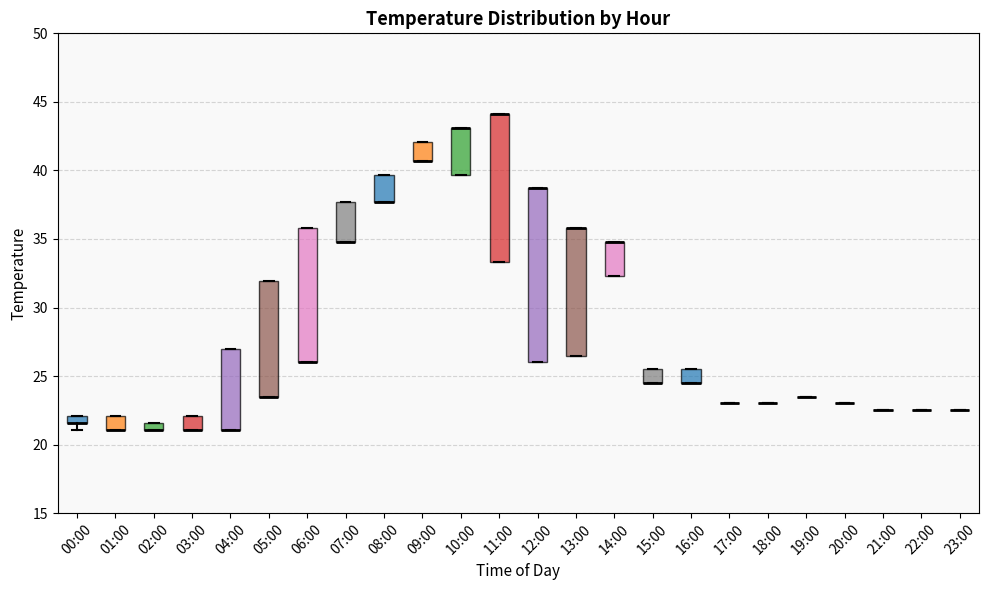

Comparing the boxes themselves (not the whiskers), which one is the tallest?

12:00